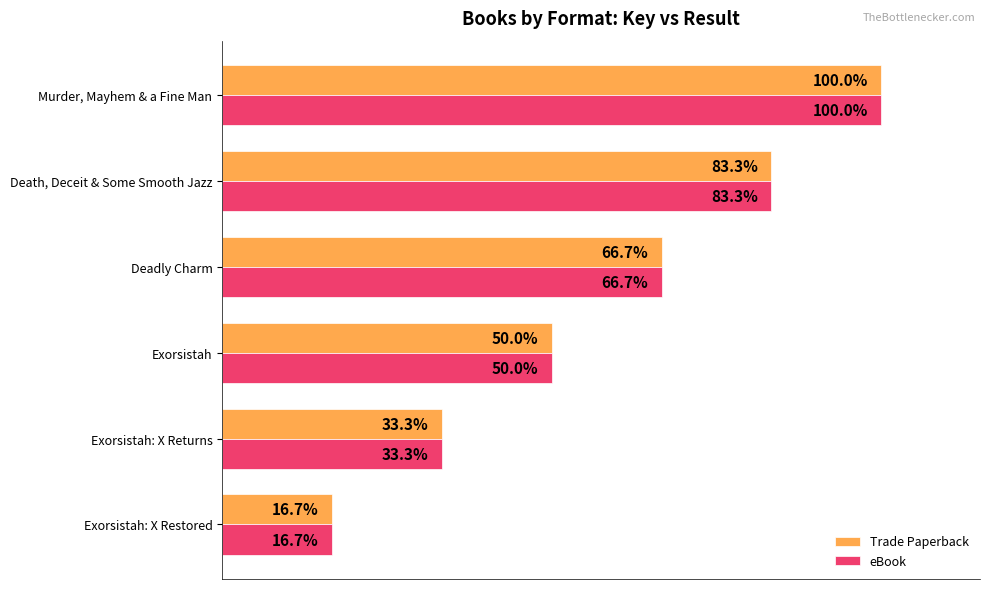

Rank the categories by eBook value from highest to lowest.

Murder, Mayhem & a Fine Man, Death, Deceit & Some Smooth Jazz, Deadly Charm, Exorsistah, Exorsistah: X Returns, Exorsistah: X Restored